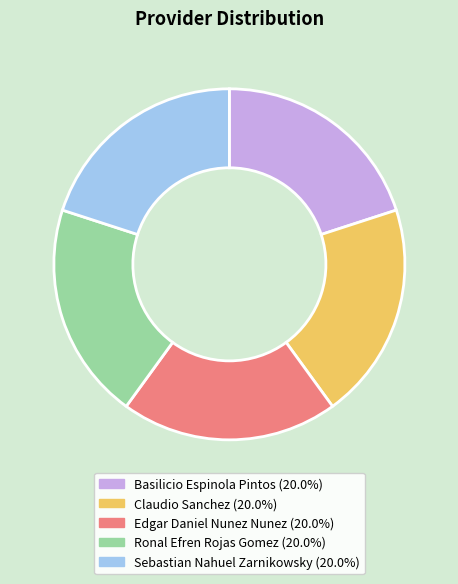

Is there any slice that represents more than half of the pie?

No